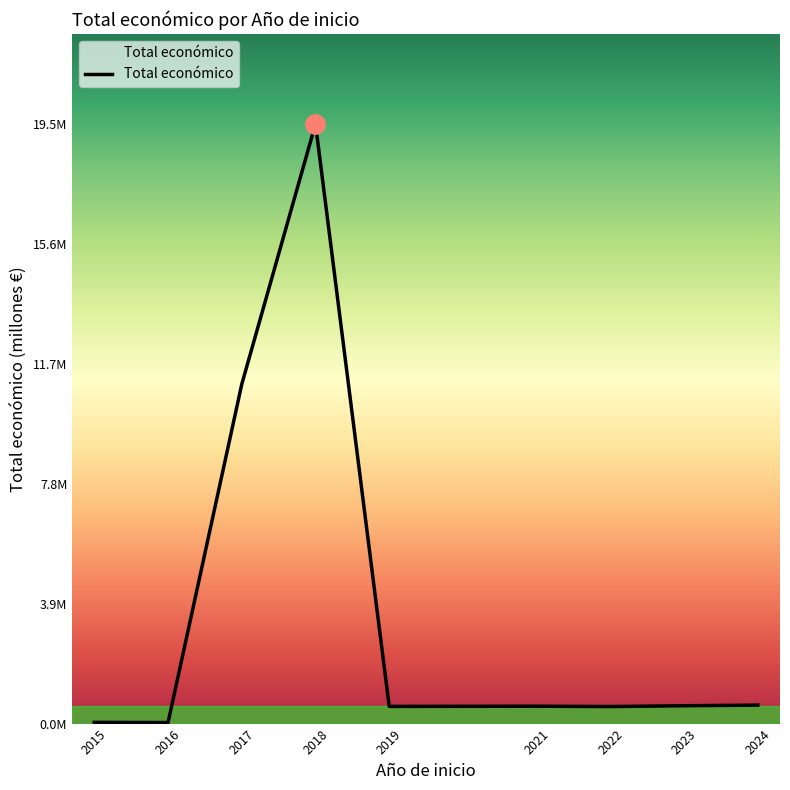

Rank the categories by value from lowest to highest.

2016, 2015, 2022, 2019, 2021, 2023, 2024, 2017, 2018